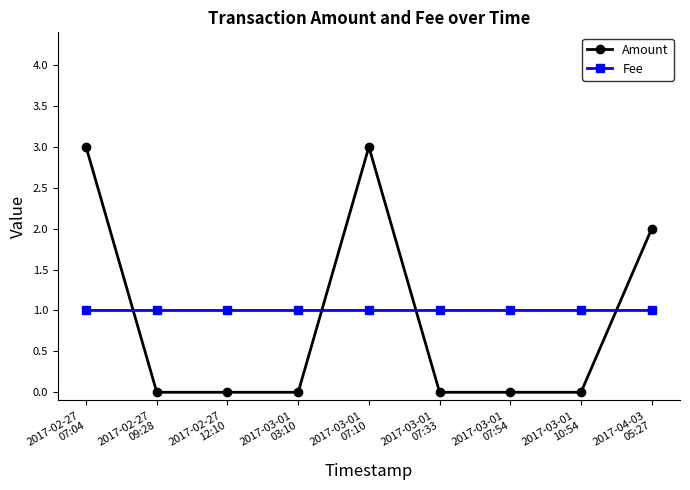

What position from the left is 2017-03-01
07:10?

5